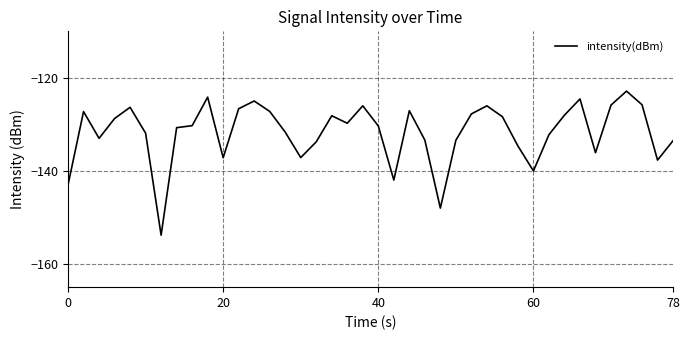

What is the maximum value shown in the chart?

-122.9